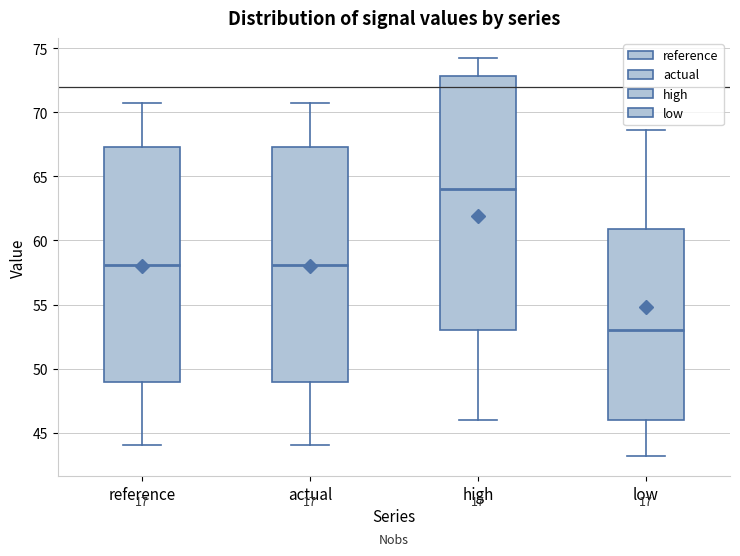

Reading left to right, transcribe this box plot: for each box, give where its median line is, the range the box spans, and where its two whiskers end, as read against the y-axis. The values are not printed on the chart, so give them approximately, as read against the axis.

reference: median 58.0, box 49.0 to 67.5, whiskers 44.0 to 70.5
actual: median 58.0, box 49.0 to 67.5, whiskers 44.0 to 70.5
high: median 64.0, box 53.0 to 73.0, whiskers 46.0 to 74.0
low: median 53.0, box 46.0 to 61.0, whiskers 43.0 to 68.5